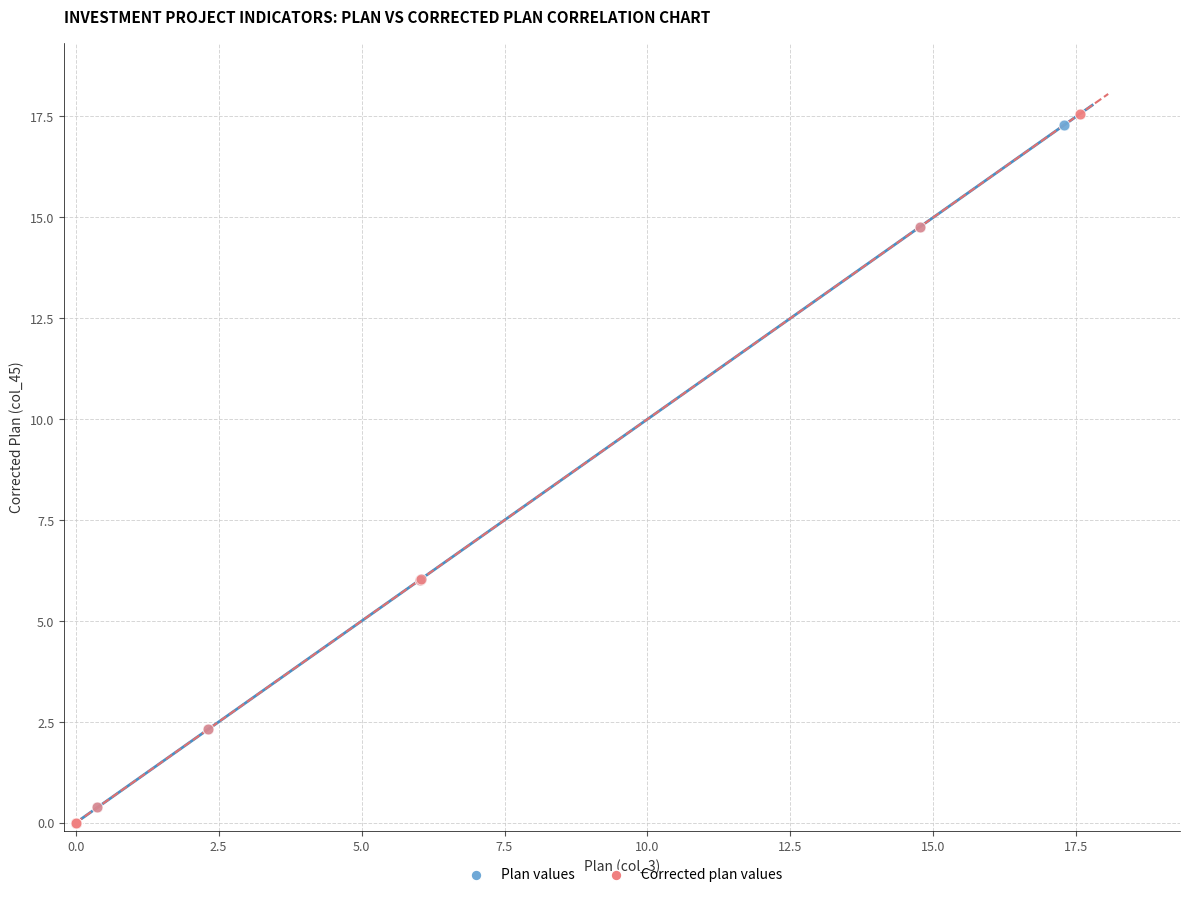

Which series has the widest spread of Y values?

Corrected plan values